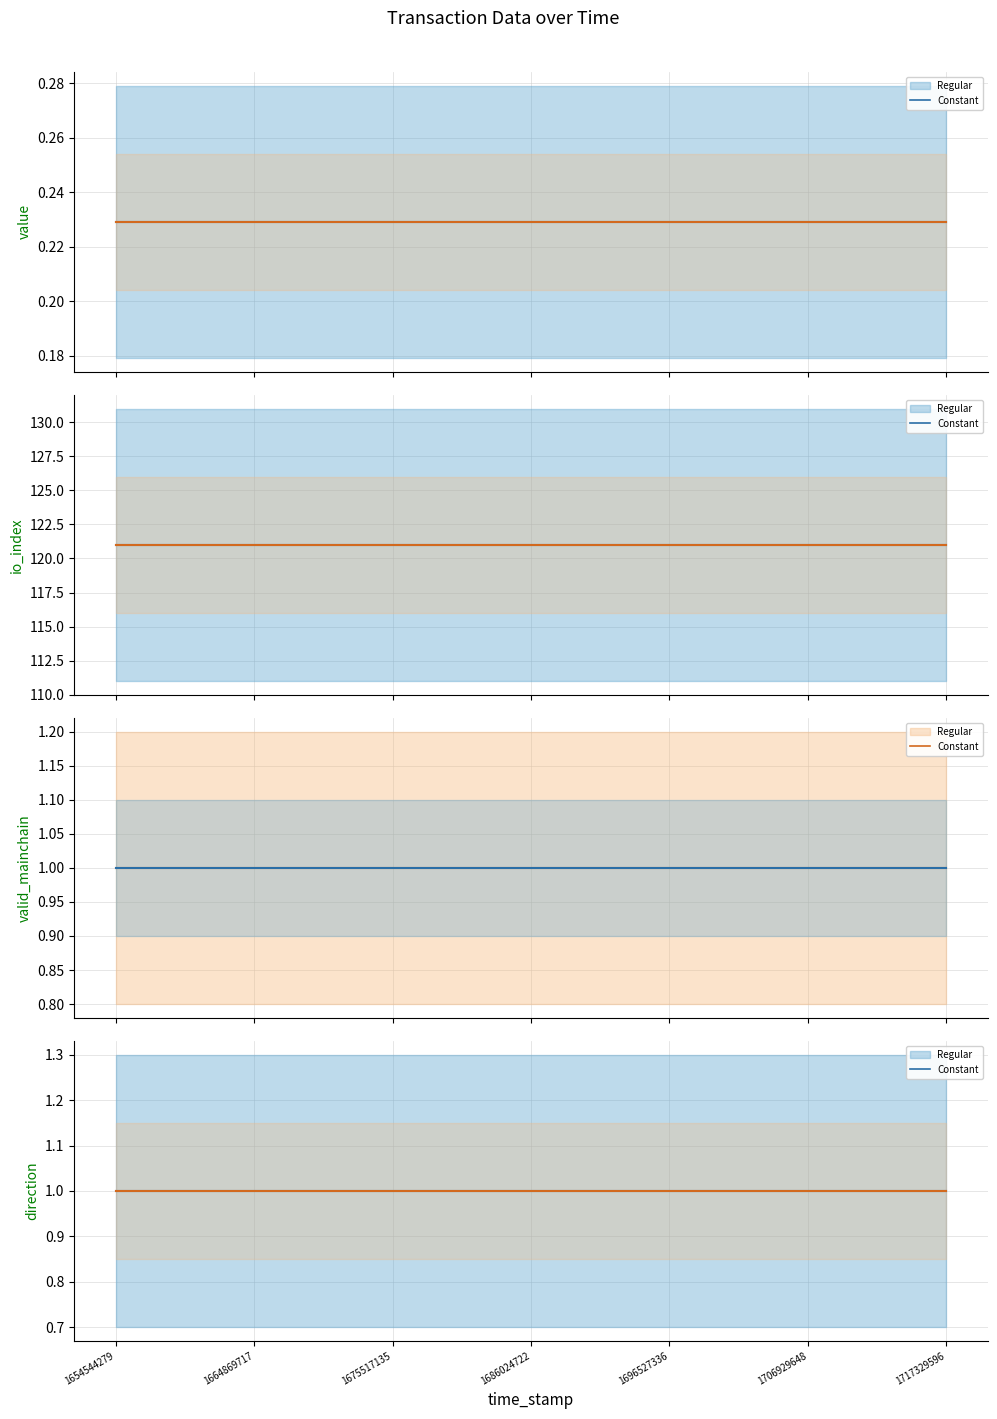

Does the chart have visible grid lines?

Yes